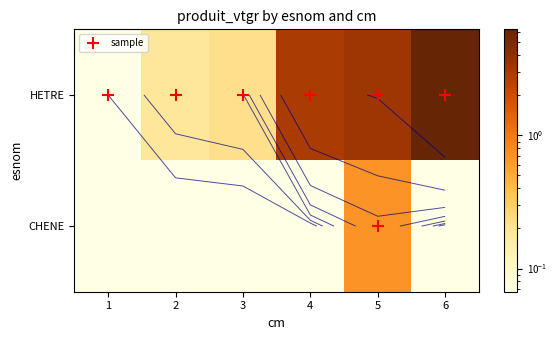

List the series in order of their overall mean, lowest first.

CHENE, HETRE